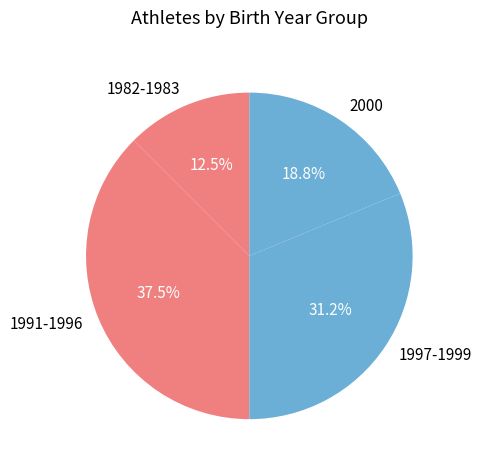

Rank the categories by value from highest to lowest.

1991-1996, 1997-1999, 2000, 1982-1983